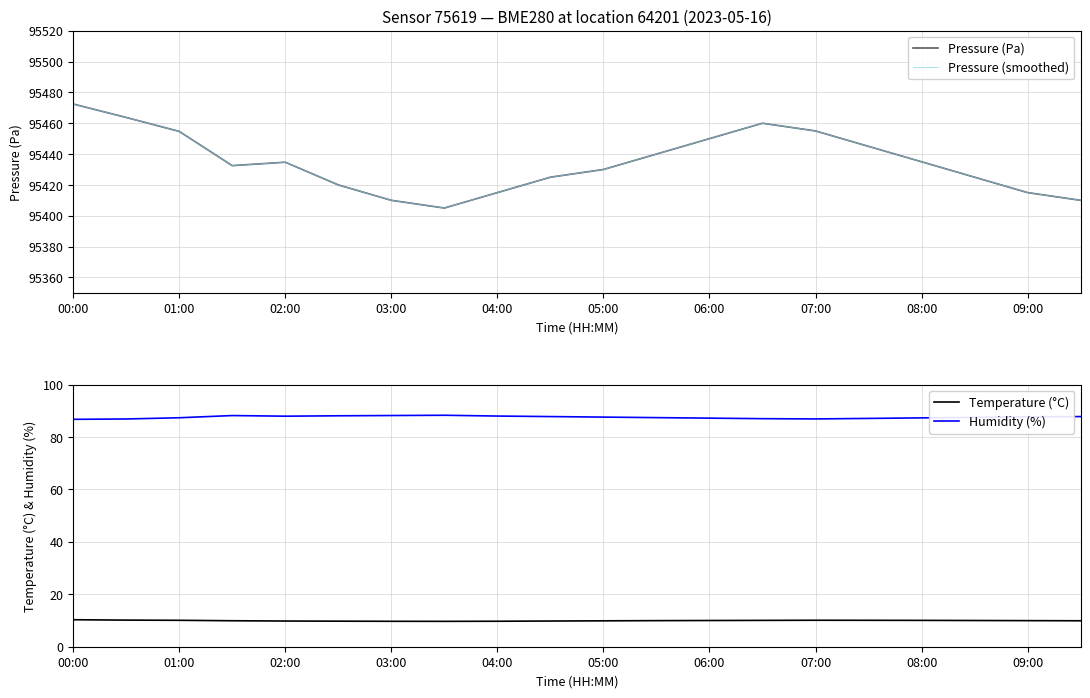

The Humidity (%) series shows 86.9 at 07:00. True or false?

True